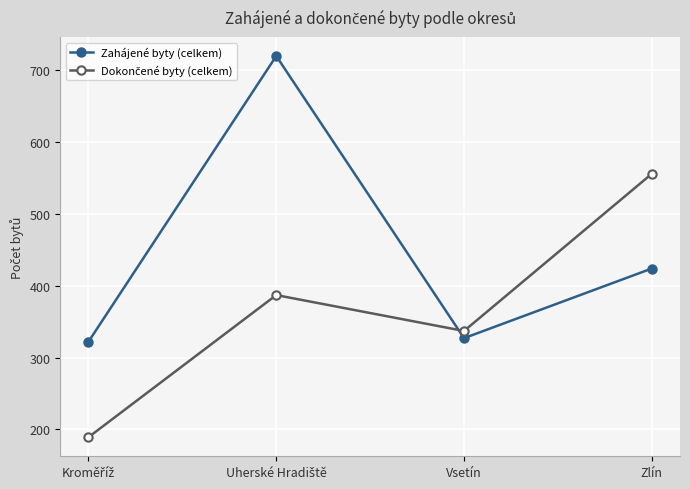

What is the difference between the maximum and minimum values in the Zahájené byty (celkem) series?

398